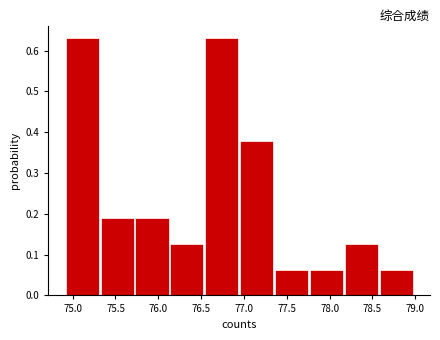

Reading left to right, transcribe this chart: for each bar, give the range it covers on the x-axis and its height. Neither the bar edges nor the heights are printed on the chart, so give them approximately, as read against the axes.

74.90 to 75.35: 0.63
75.35 to 75.75: 0.19
75.75 to 76.15: 0.19
76.15 to 76.55: 0.13
76.55 to 76.95: 0.63
76.95 to 77.35: 0.38
77.35 to 77.75: 0.06
77.75 to 78.20: 0.06
78.20 to 78.60: 0.13
78.60 to 79.00: 0.06